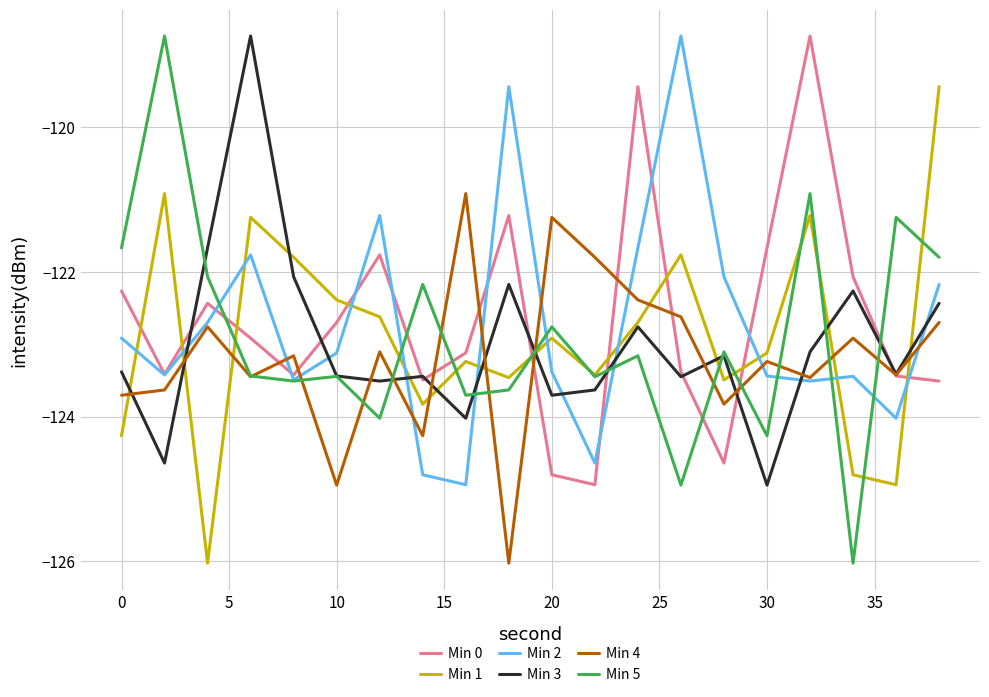

True or false: Min 1 and Min 0 cross at least once.

True